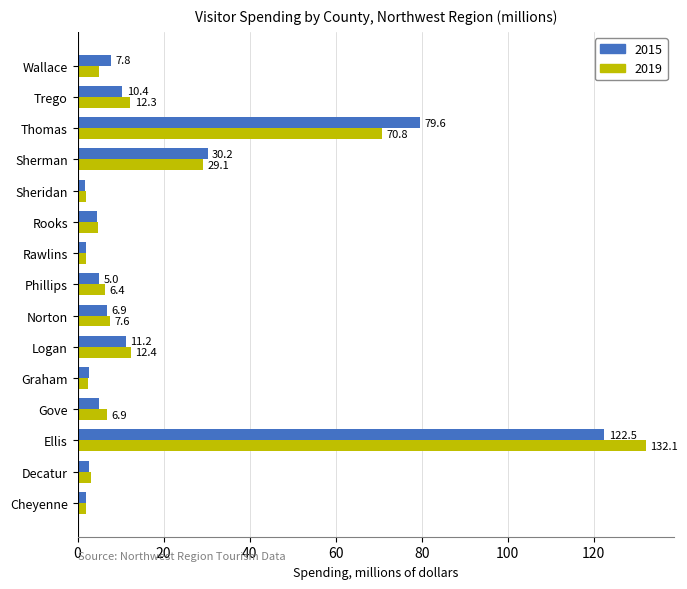

The 2019 series shows 70.8 at Thomas. True or false?

True